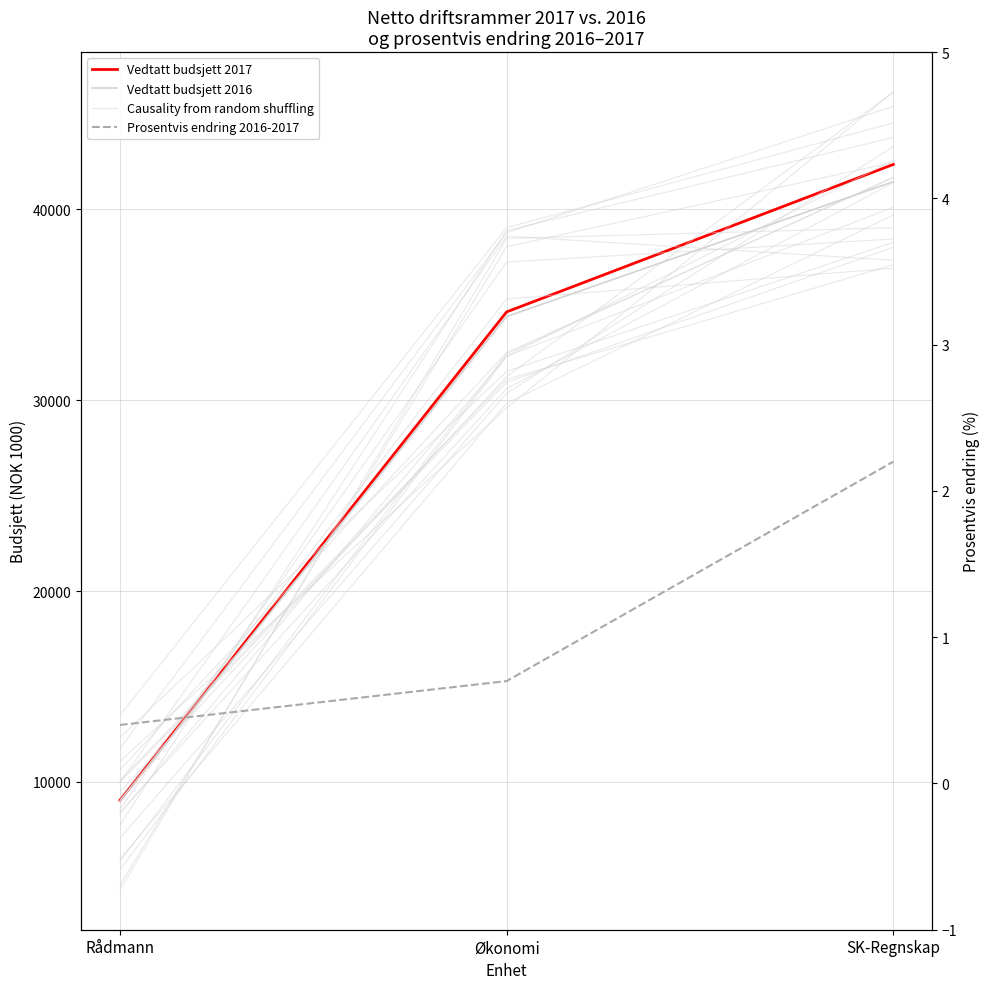

Reading left to right, list all the values displayed in this chart.

Vedtatt budsjett 2017: Rådmann=9039.0	Økonomi=34630.0	SK-Regnskap=42359.0
Vedtatt budsjett 2016: Rådmann=9000.0	Økonomi=34385.0	SK-Regnskap=41453.0
Causality from random shuffling: Rådmann=7745.4	Økonomi=38892.1	SK-Regnskap=43772.9
Prosentvis endring 2016-2017: Rådmann=0.4	Økonomi=0.7	SK-Regnskap=2.2